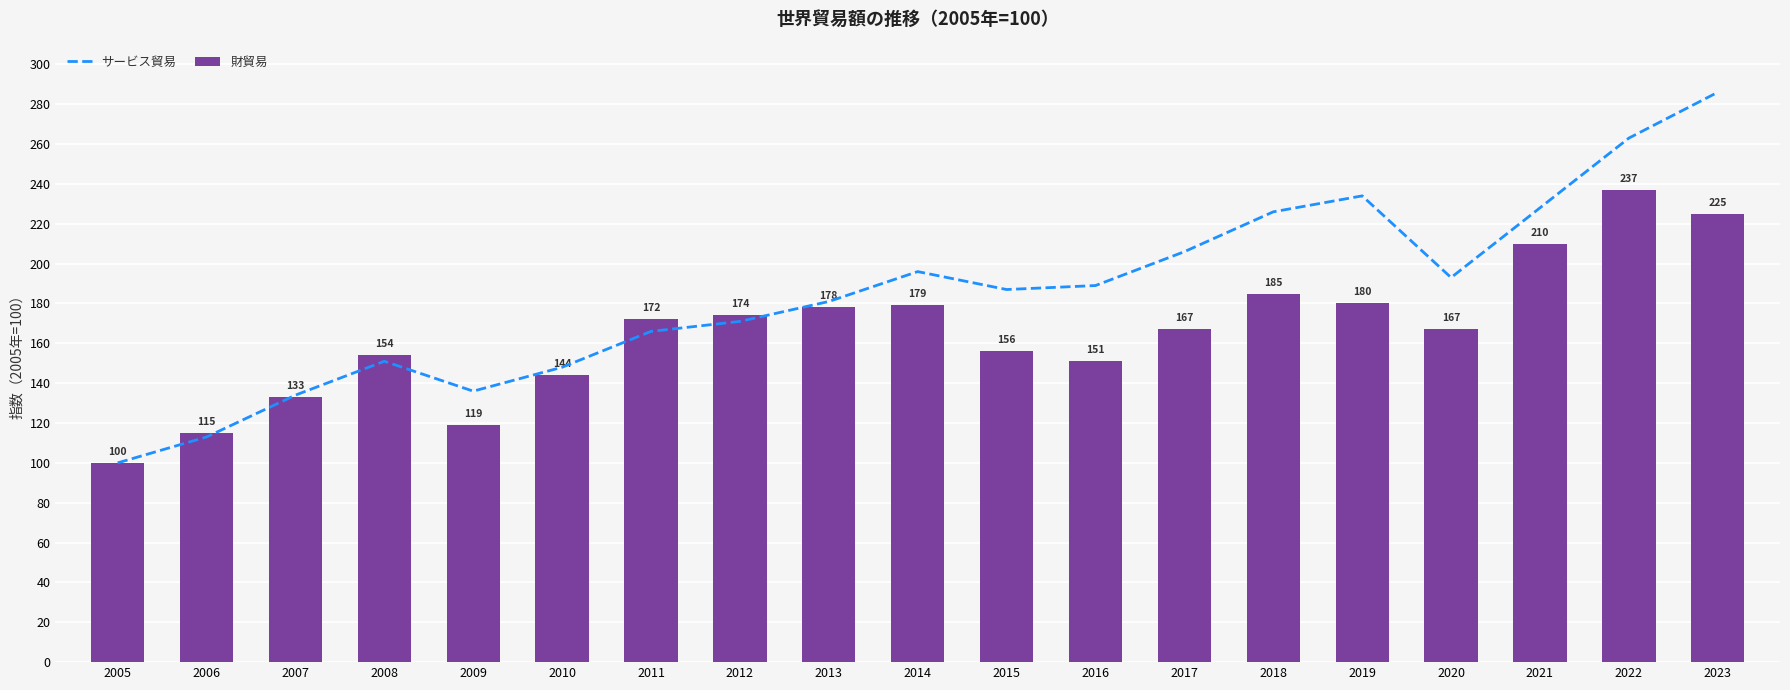

List the series in order of their peak value, highest first.

サービス貿易, 財貿易